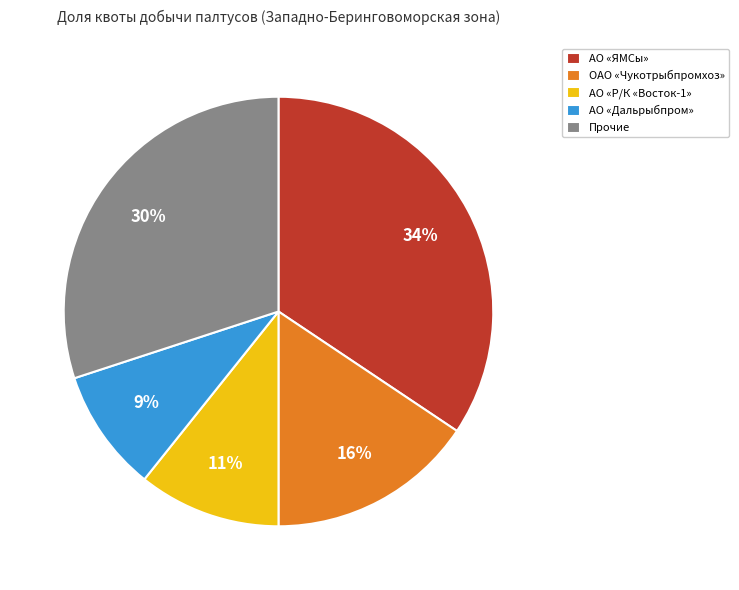

Which category has the biggest portion of the pie?

АО «ЯМСы»